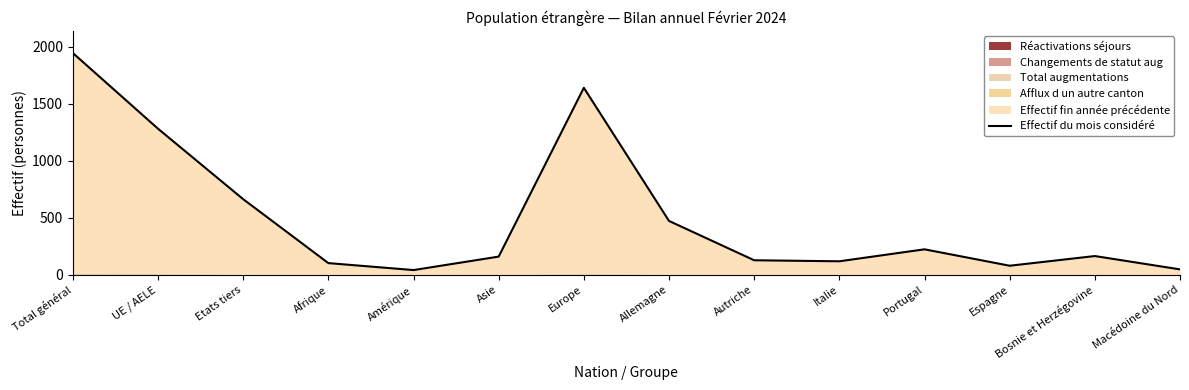

Where is the data nearest to the value 994?

UE / AELE